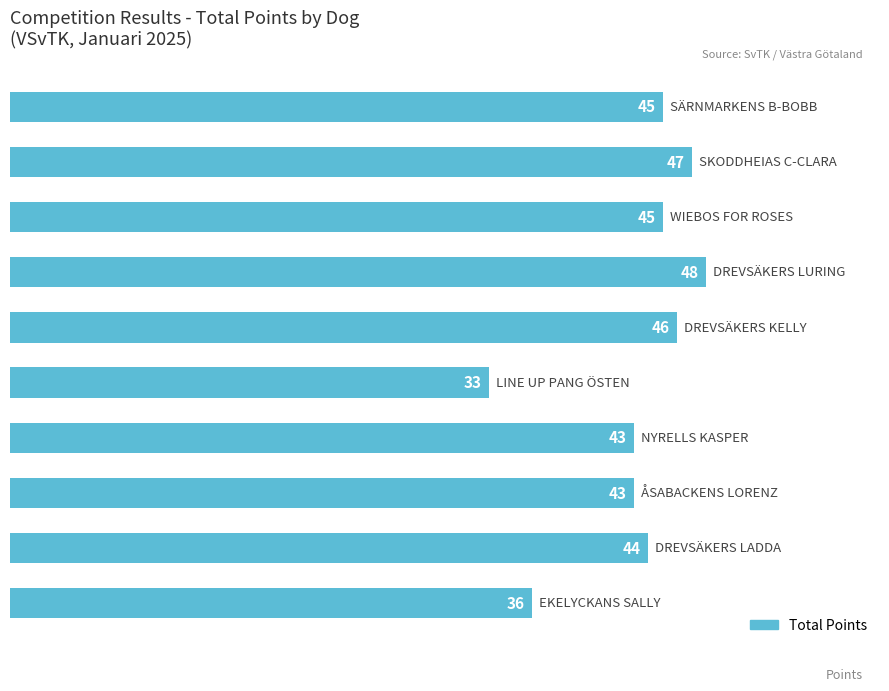

What is the difference between the maximum and second lowest values?

12